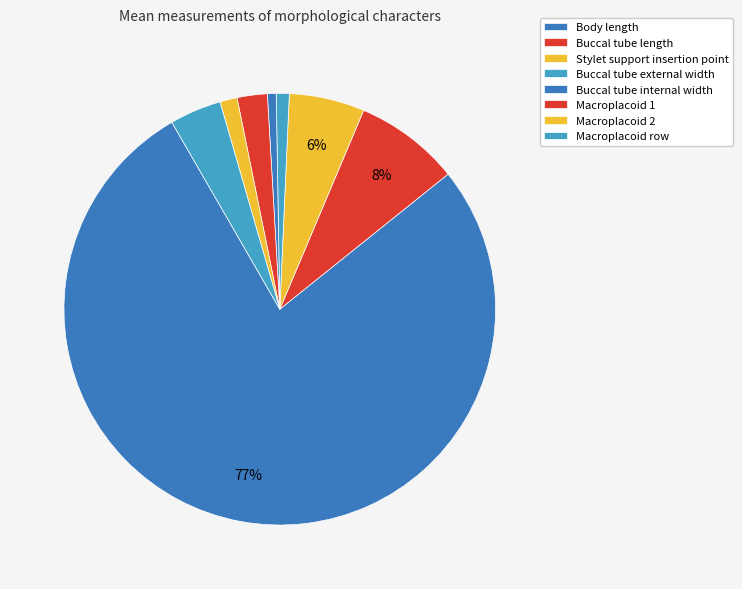

How many slices are in this pie chart?

8